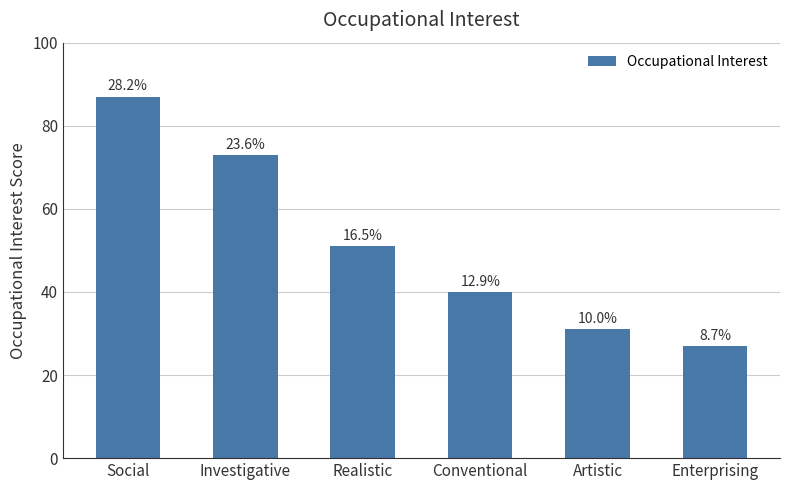

Reading right to left, transcribe all the data shown in this chart.

27	31	40	51	73	87